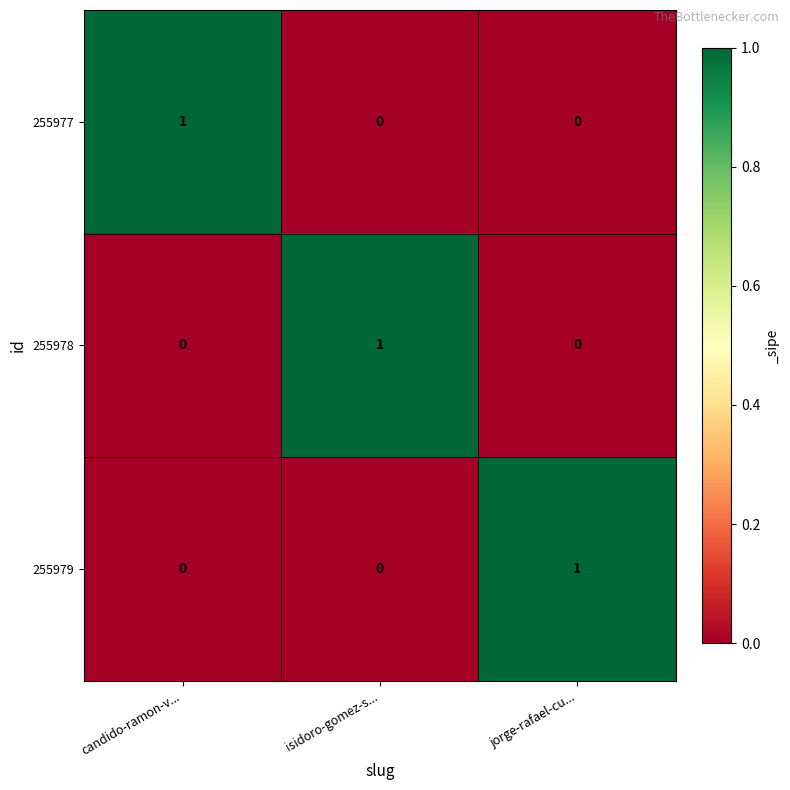

Is the value of 255979 at candido-ramon-v... greater than the value of 255978 at isidoro-gomez-s...?

No